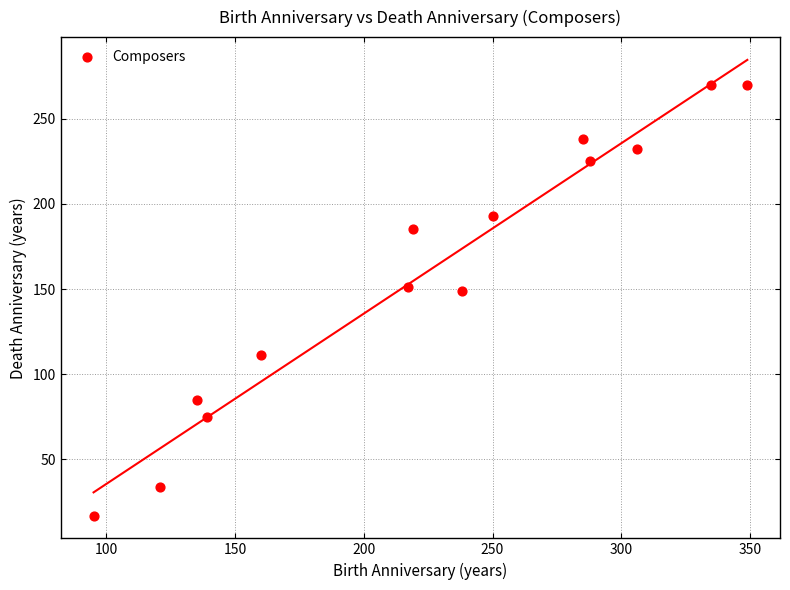

What is the range of Y values (max minus min)?

253